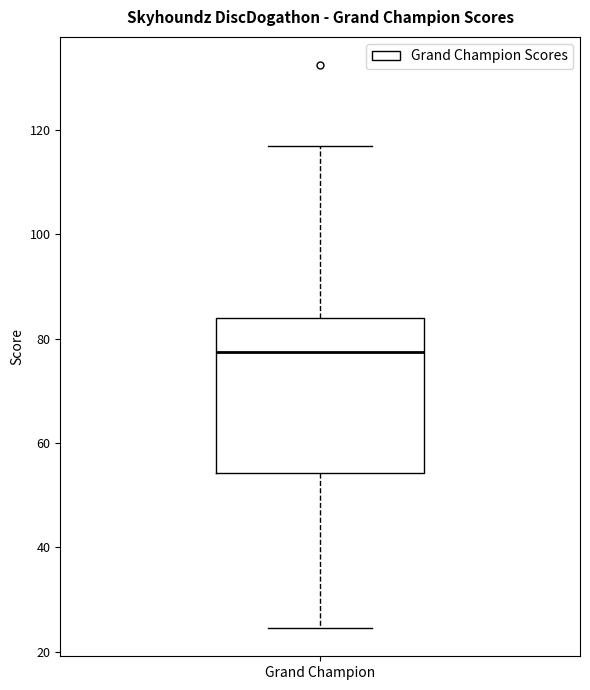

Read this box plot against the y-axis: the position of the median line, the range covered by the box, and the ends of both whiskers. The values are not printed on the chart, so give them approximately, as read against the axis.

median 78, box 54 to 84, whiskers 24 to 118